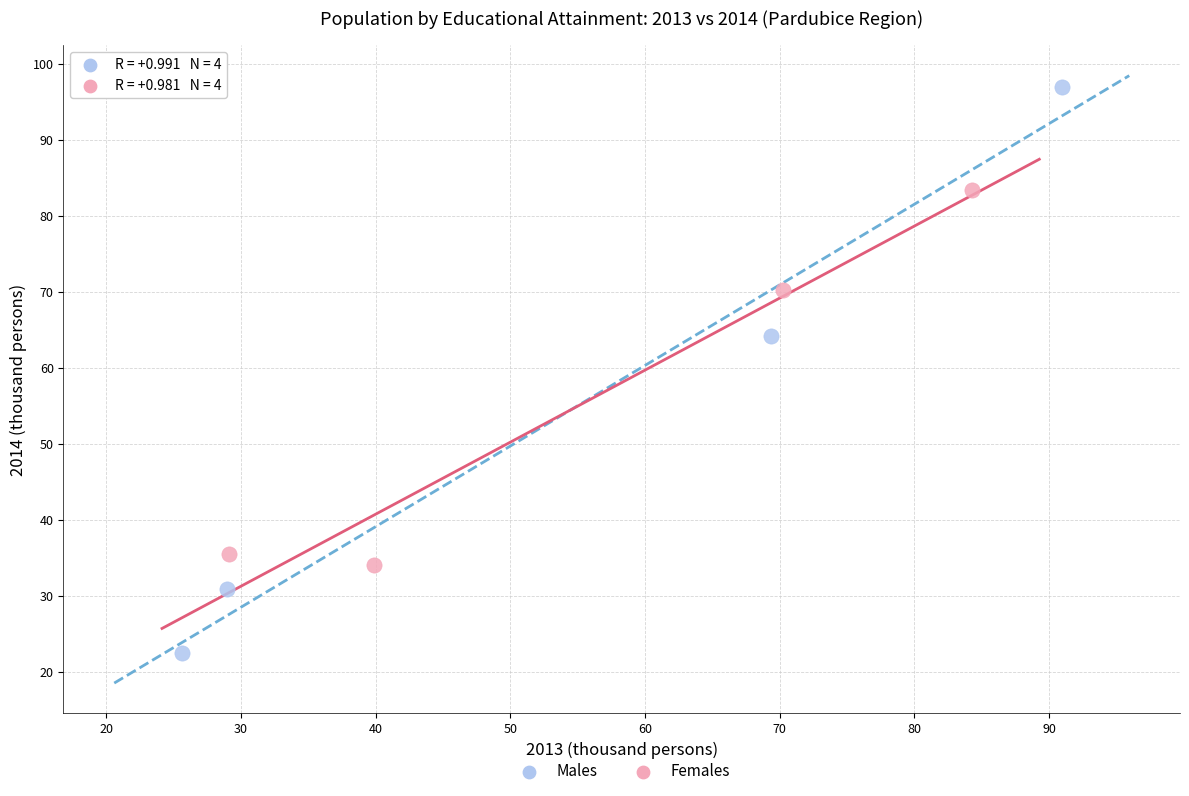

Which series reaches the minimum Y coordinate?

Males